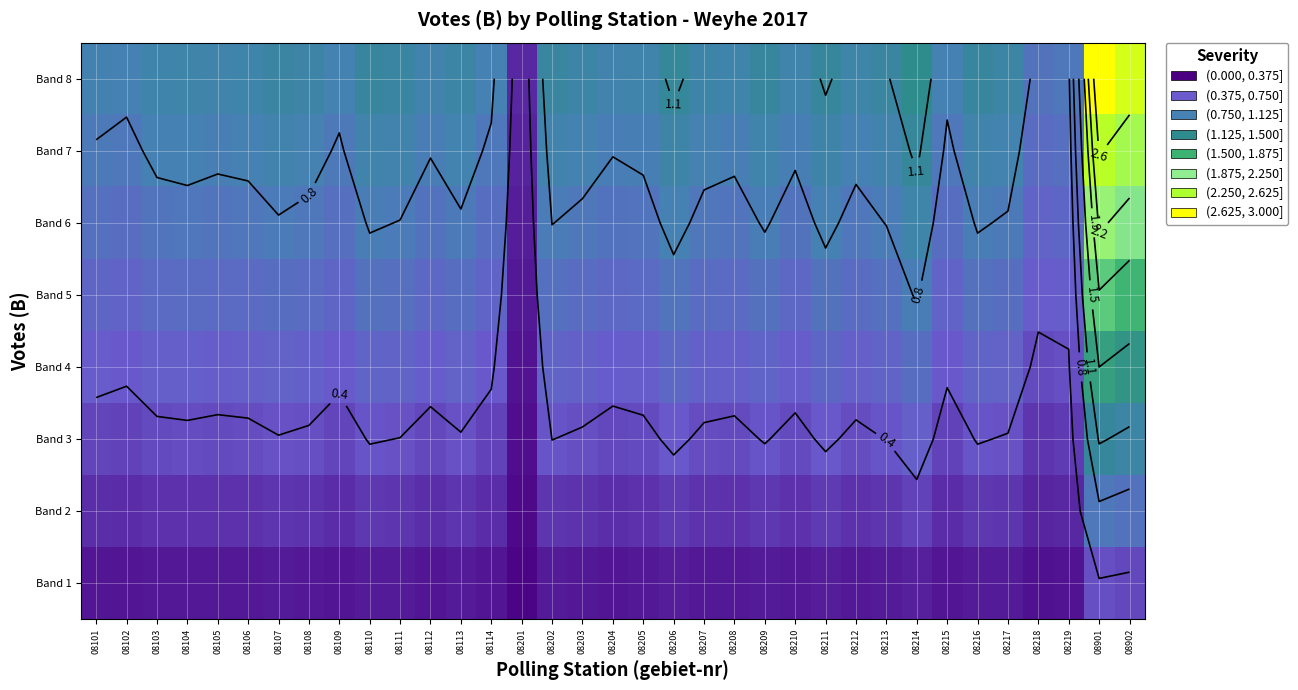

Is it true that Band 5 equals 0.4 at 08207?

False